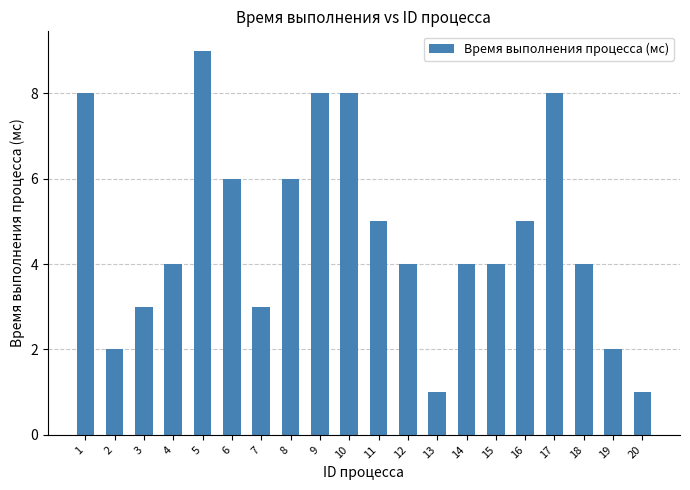

Is it true that the value at 12 is 1?

False